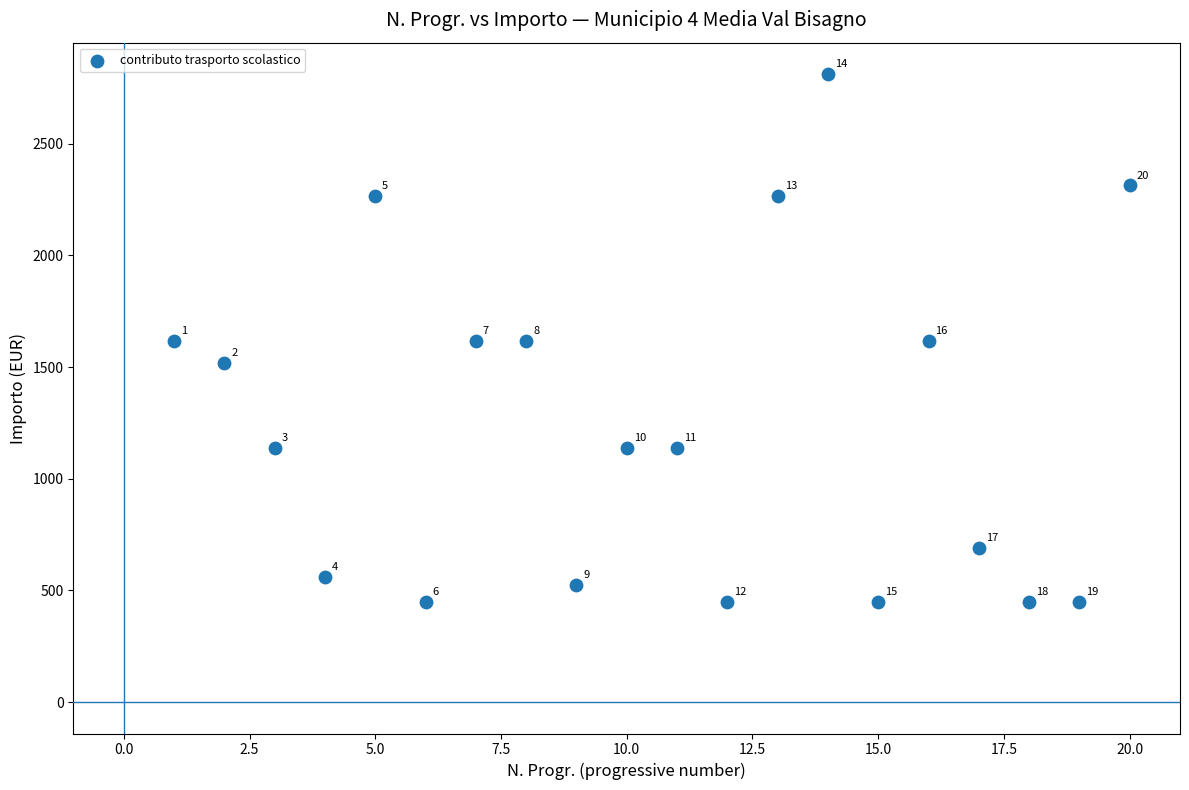

What Y value in the scatter plot is closest to 1630?

1615.0